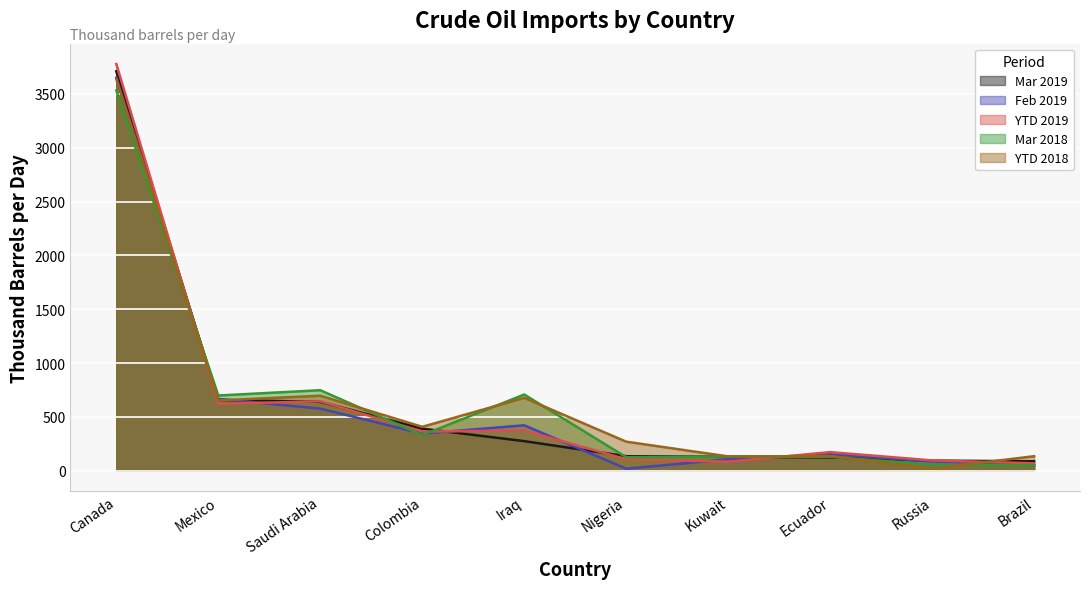

The value of Mar 2018 at Nigeria is 205. True or false?

False